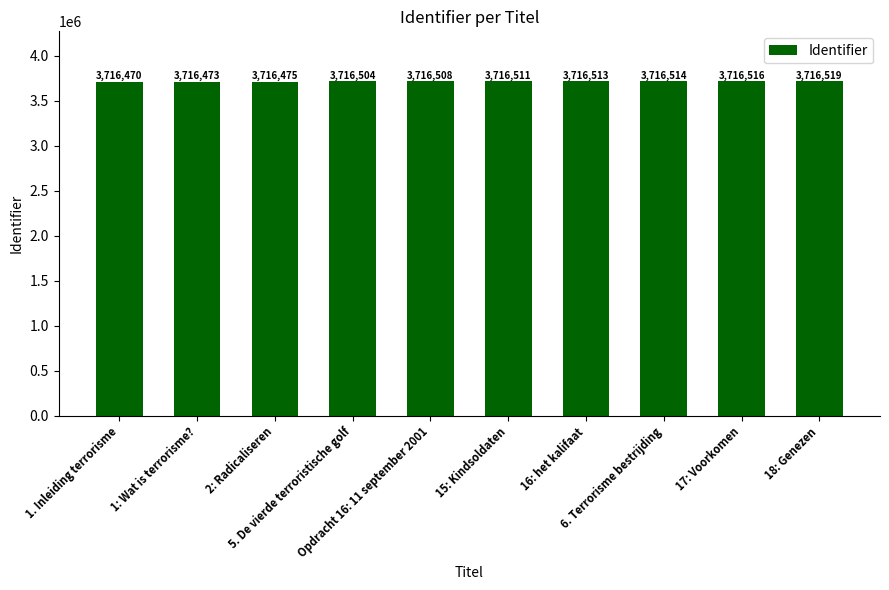

What is the label of the 3rd bar from the right?

6. Terrorisme bestrijding